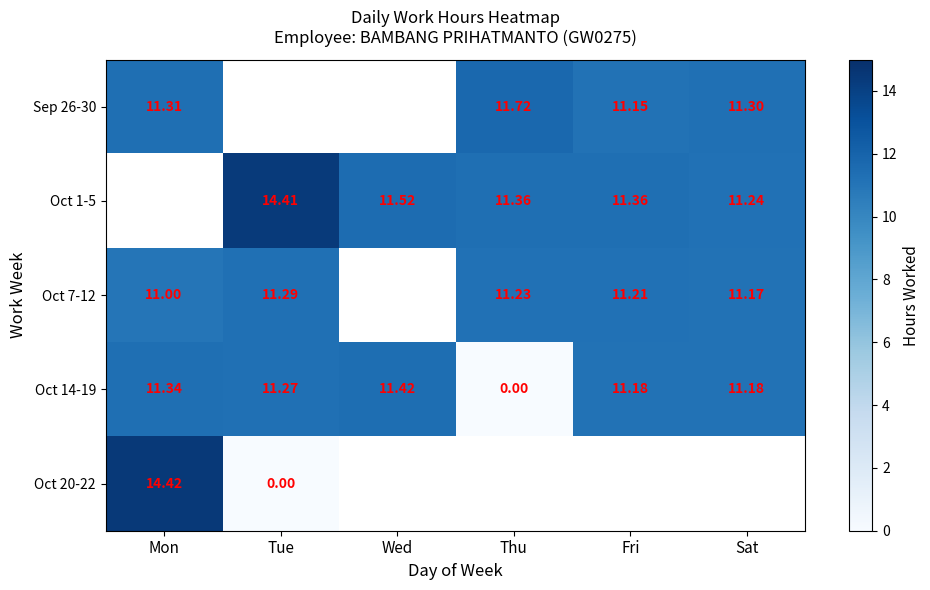

Where is Oct 14-19 nearest to the value 5?

Thu